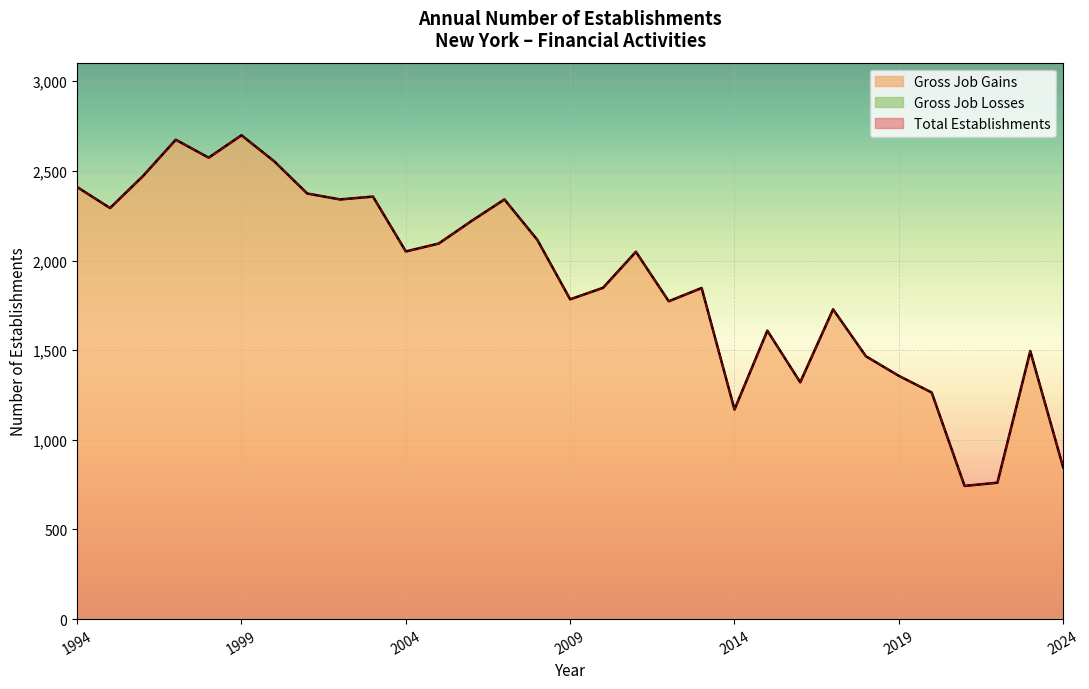

Between 2022 and 2013, which is larger?

2013